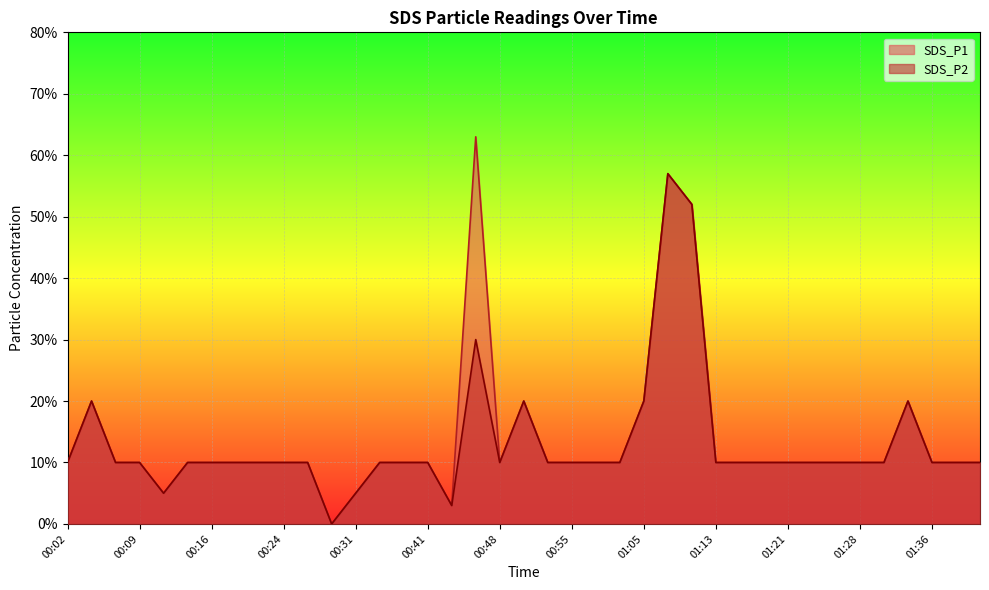

How many data points in SDS_P1 are above 0?

38